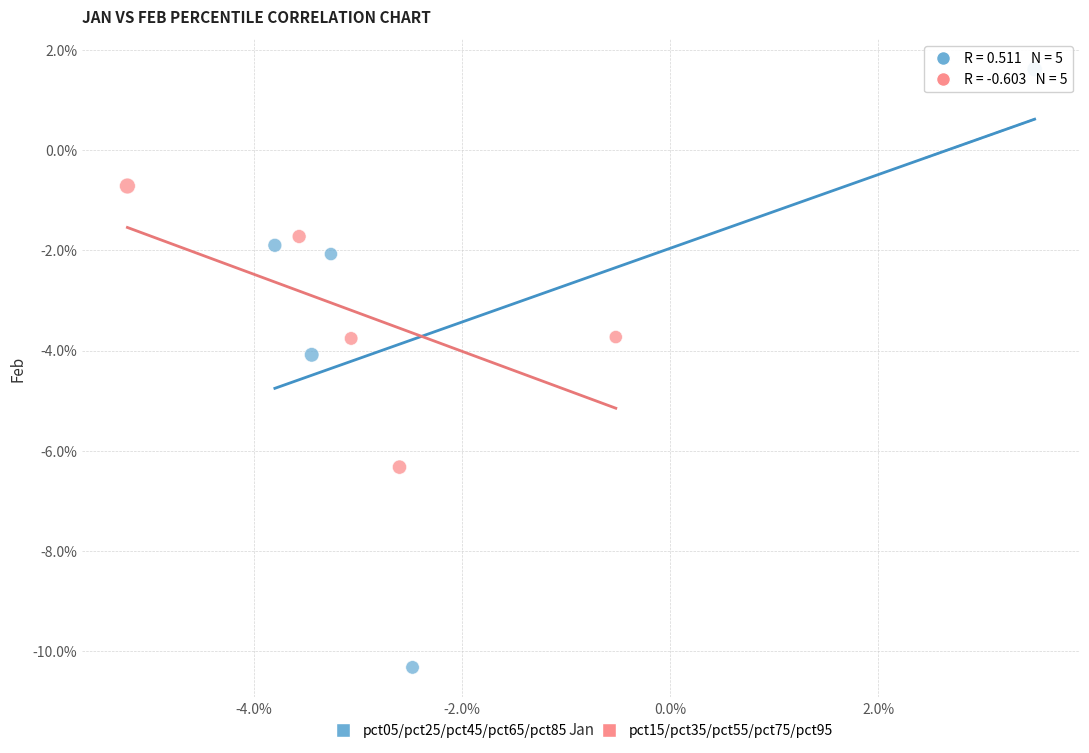

What are all the series names shown in the legend?

pct05/pct25/pct45/pct65/pct85, pct15/pct35/pct55/pct75/pct95